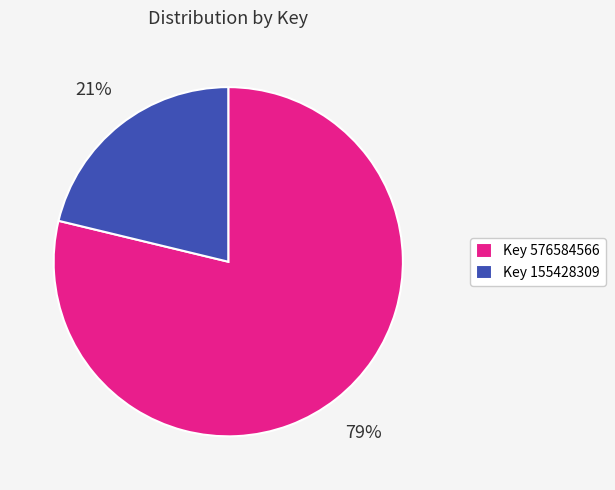

Is it true that Key 155428309 is 21% of the pie?

True